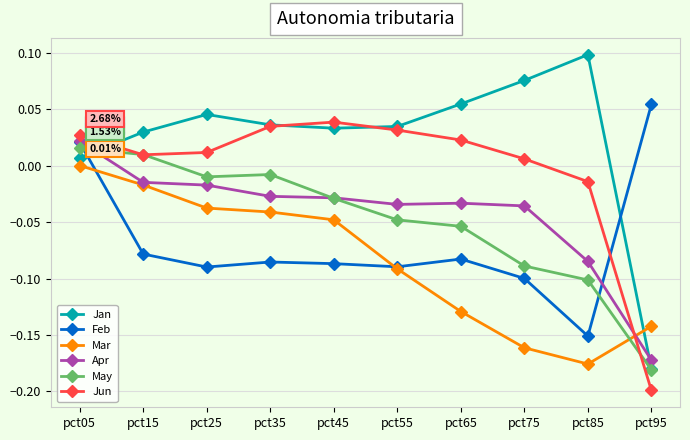

Is the value of Jan at pct15 greater than the value of May at pct45?

Yes